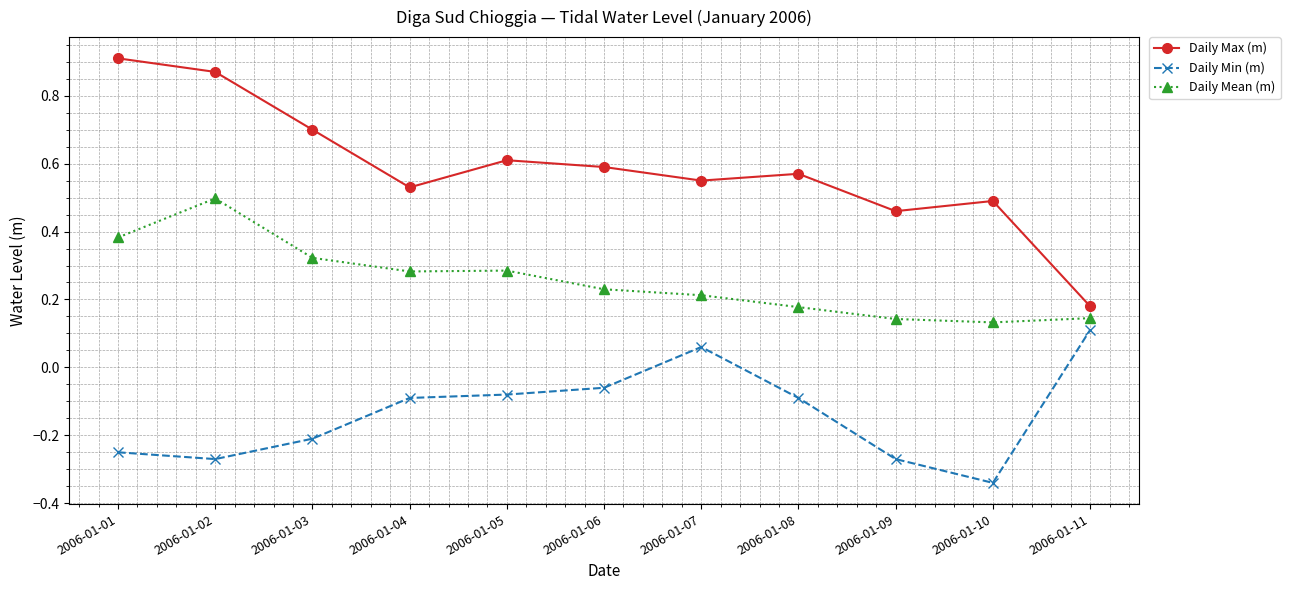

At which label does Daily Min (m) first exceed 0?

2006-01-07